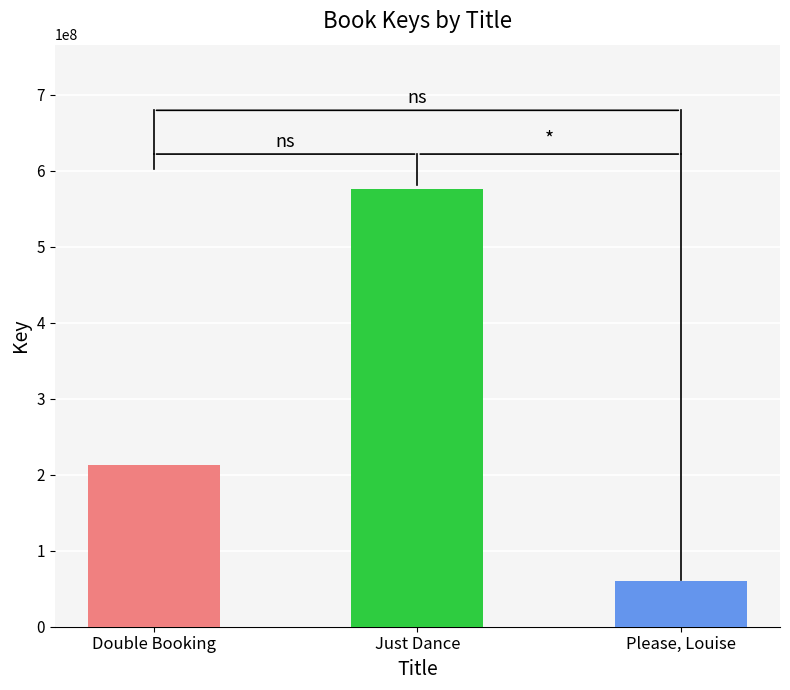

What is the value of the 1st bar from the left?

213334197